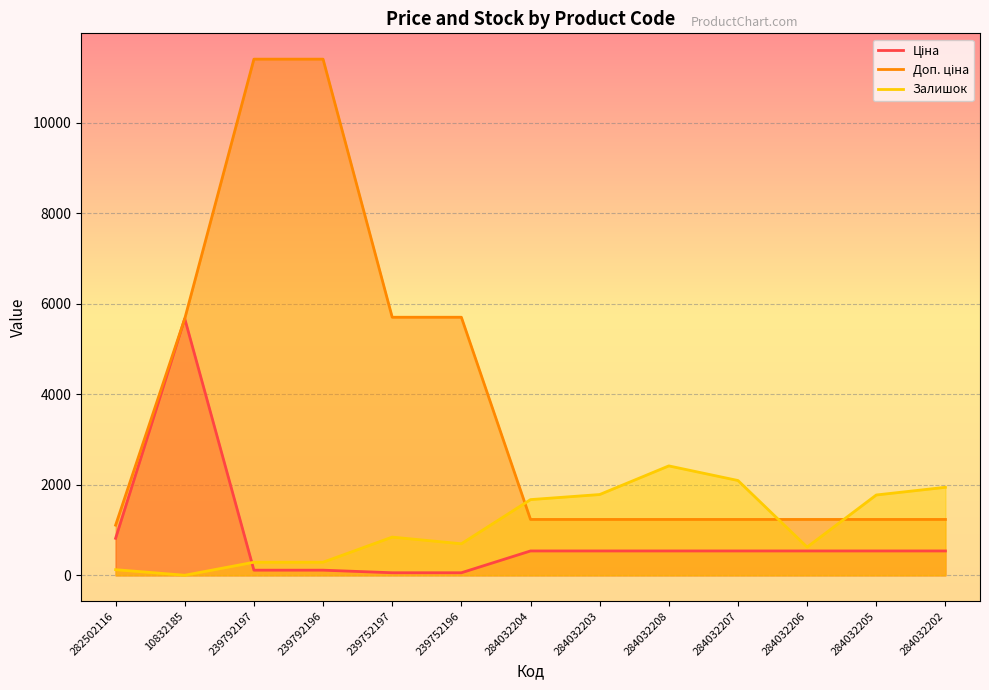

Where is the first local maximum for Ціна?

10832185